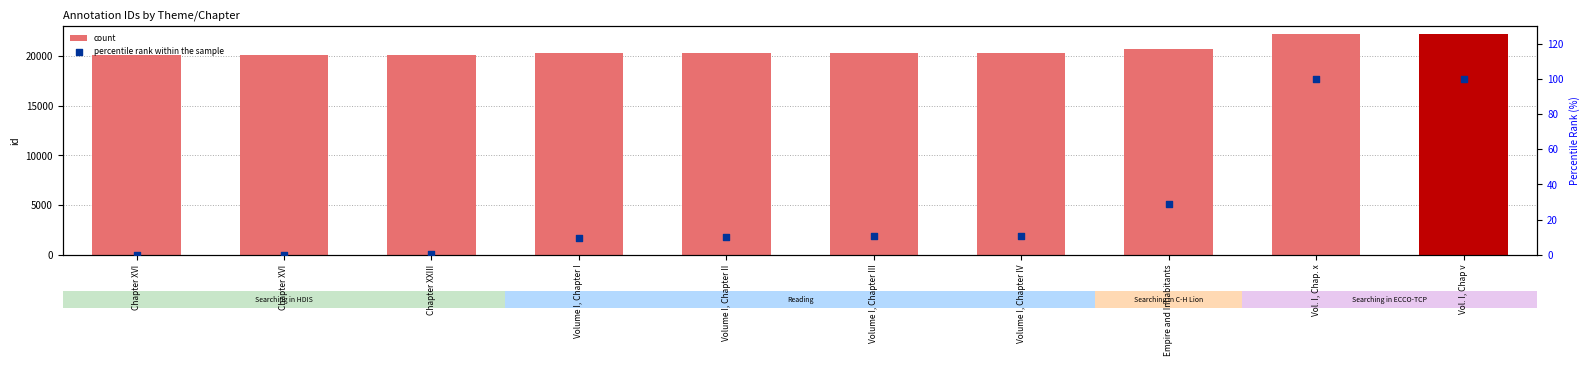

Which series contains the lowest Y value?

percentile rank within the sample